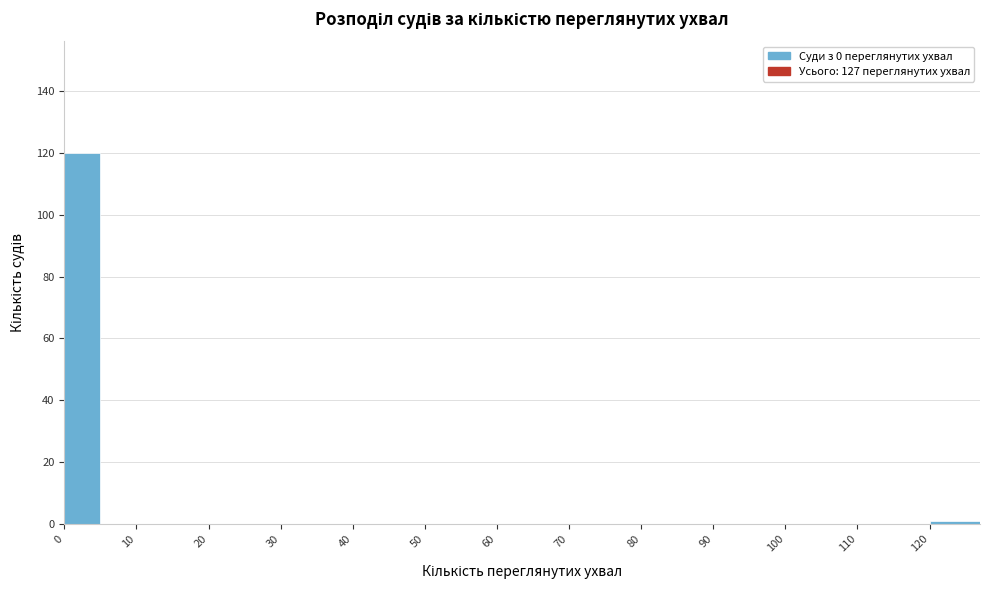

Reading left to right, transcribe this chart: for each bar, give the range it covers on the x-axis and its height. The values are not printed on the chart, so give them approximately, as read against the axis.

0 to 5: 120
5 to 10: 0
10 to 15: 0
15 to 20: 0
20 to 25: 0
25 to 30: 0
30 to 35: 0
35 to 40: 0
40 to 45: 0
45 to 50: 0
50 to 55: 0
55 to 60: 0
60 to 65: 0
65 to 70: 0
70 to 75: 0
75 to 80: 0
80 to 85: 0
85 to 90: 0
90 to 95: 0
95 to 100: 0
100 to 105: 0
105 to 110: 0
110 to 115: 0
115 to 120: 0
120 to 127: under 2